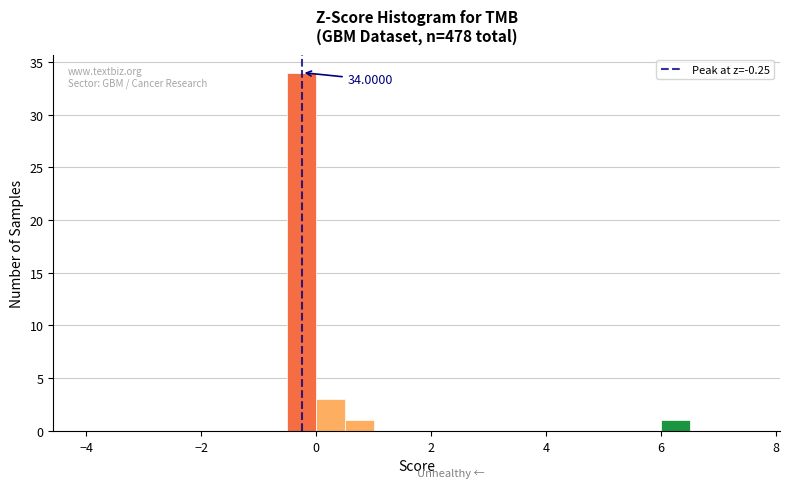

Around what value on the x-axis is the tallest bar? Give the approximate position of its centre, as read against the axis.

-0.2